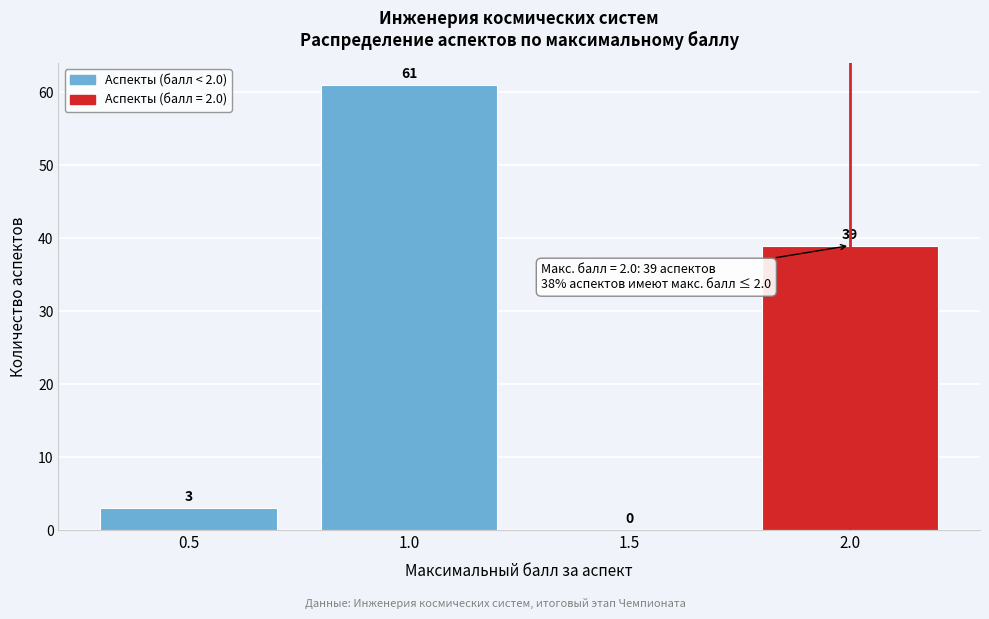

Reading right to left, what are all the values shown in this chart?

2.0=39	1.5=0	1.0=61	0.5=3